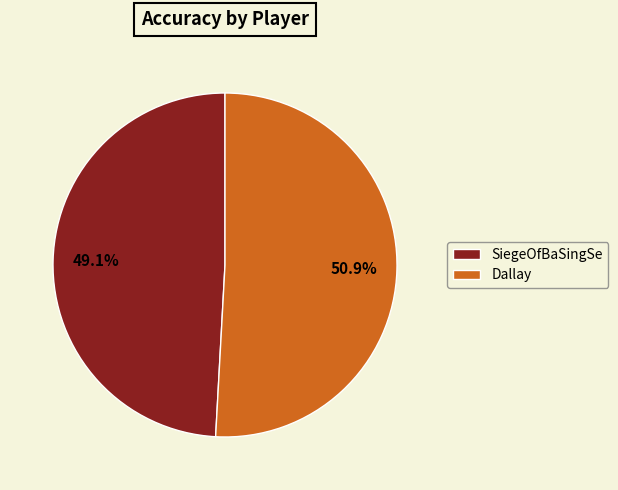

Which slice represents more than half of the pie?

Dallay